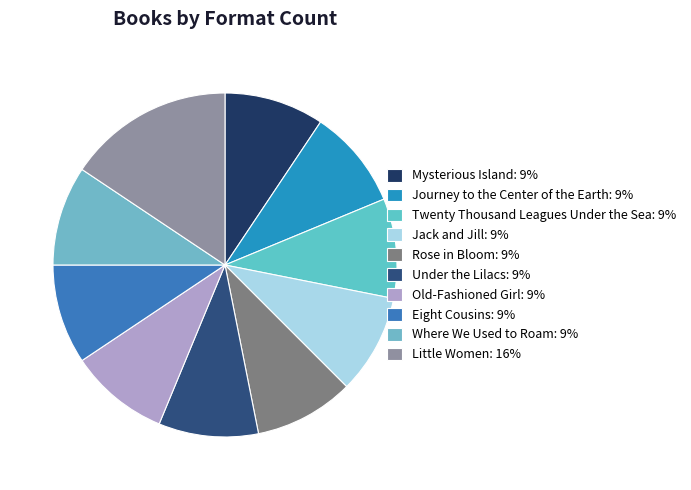

Which category has the smallest portion of the pie?

Mysterious Island